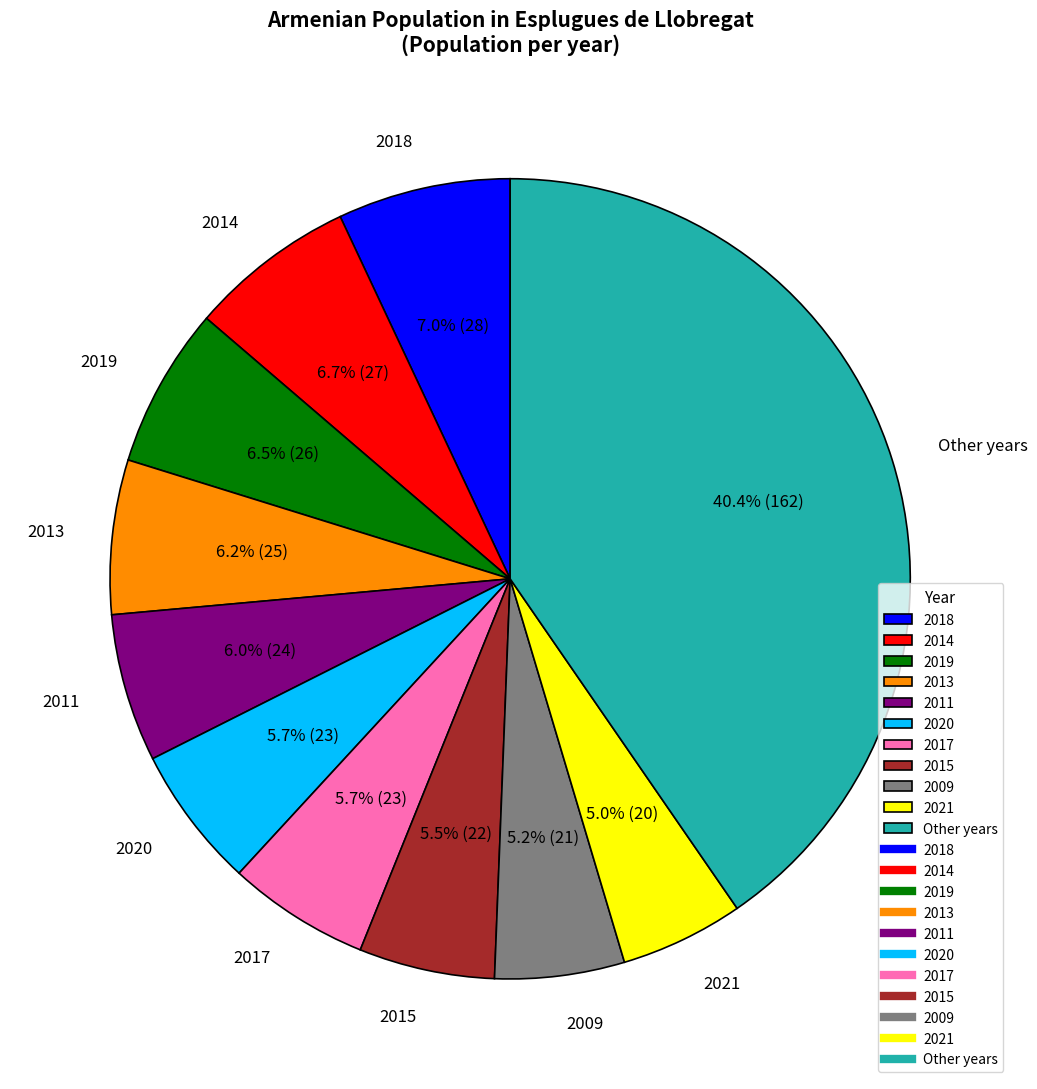

To the nearest percent, what is the average slice percentage?

9%